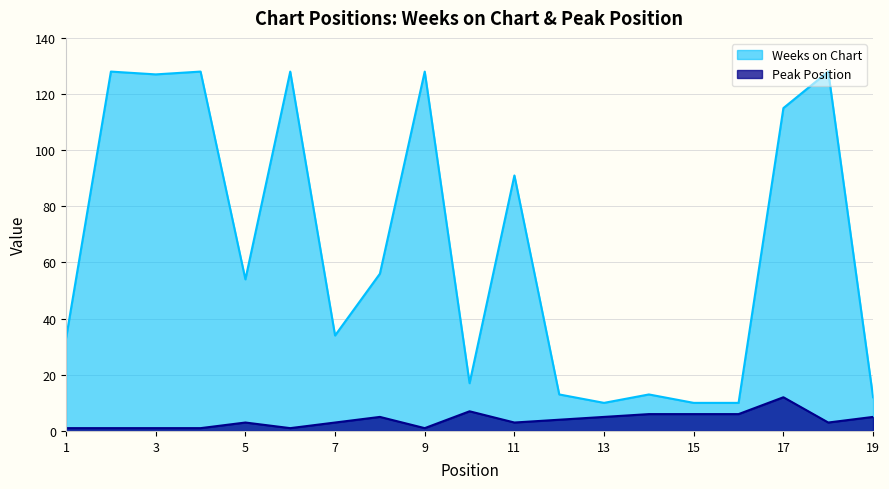

How many interior local peaks does the Peak Position series have?

4